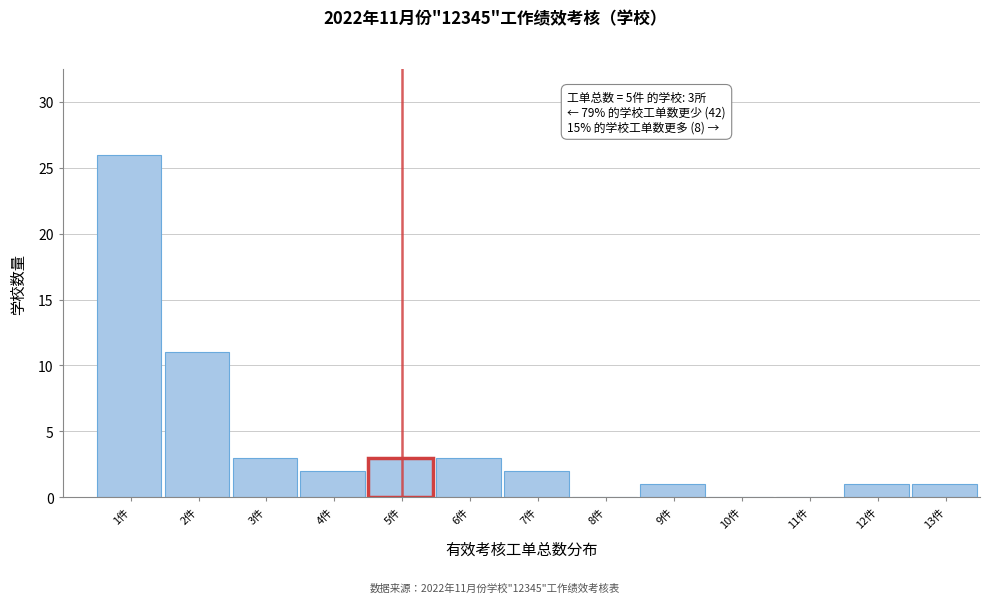

Reading left to right, list all the values displayed in this chart.

1件=26	2件=11	3件=3	4件=2	5件=3	6件=3	7件=2	8件=0	9件=1	10件=0	11件=0	12件=1	13件=1